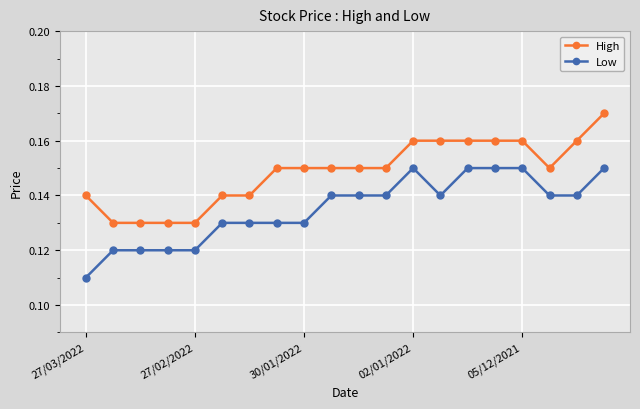

What are all the series names shown in the legend?

High, Low